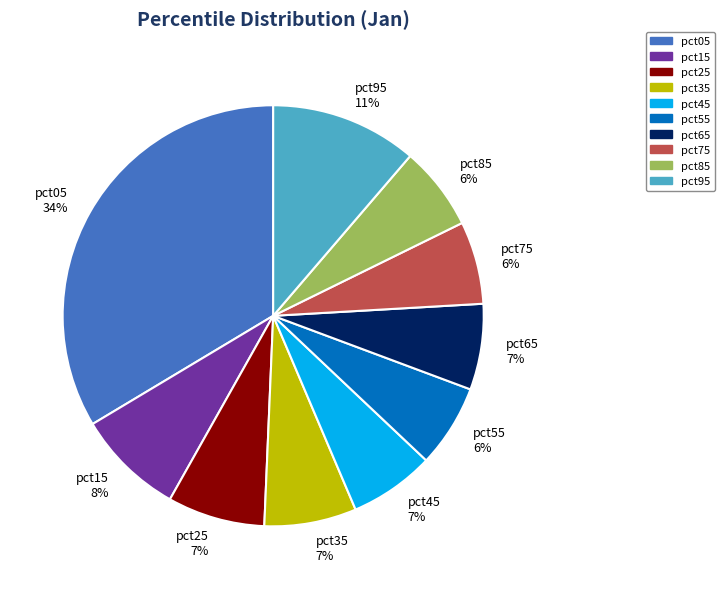

Does pct05 account for over 50% of the chart?

No